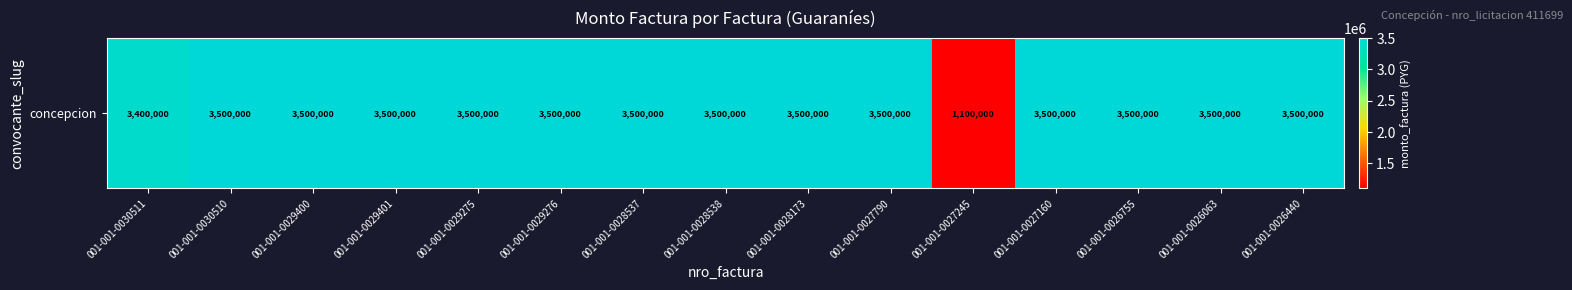

What is the greatest value displayed?

3500000